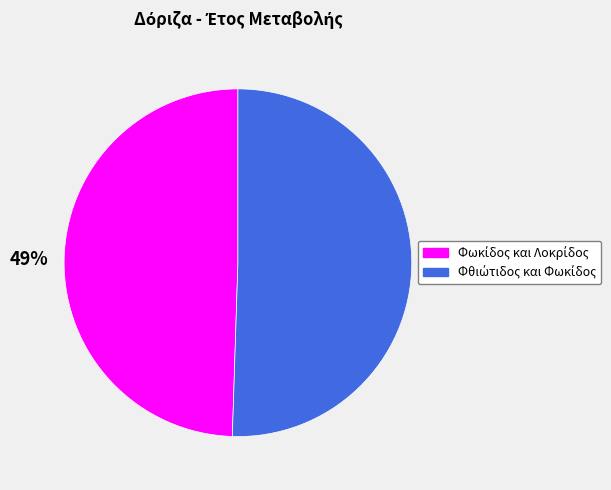

Is there a majority slice in this chart?

Yes